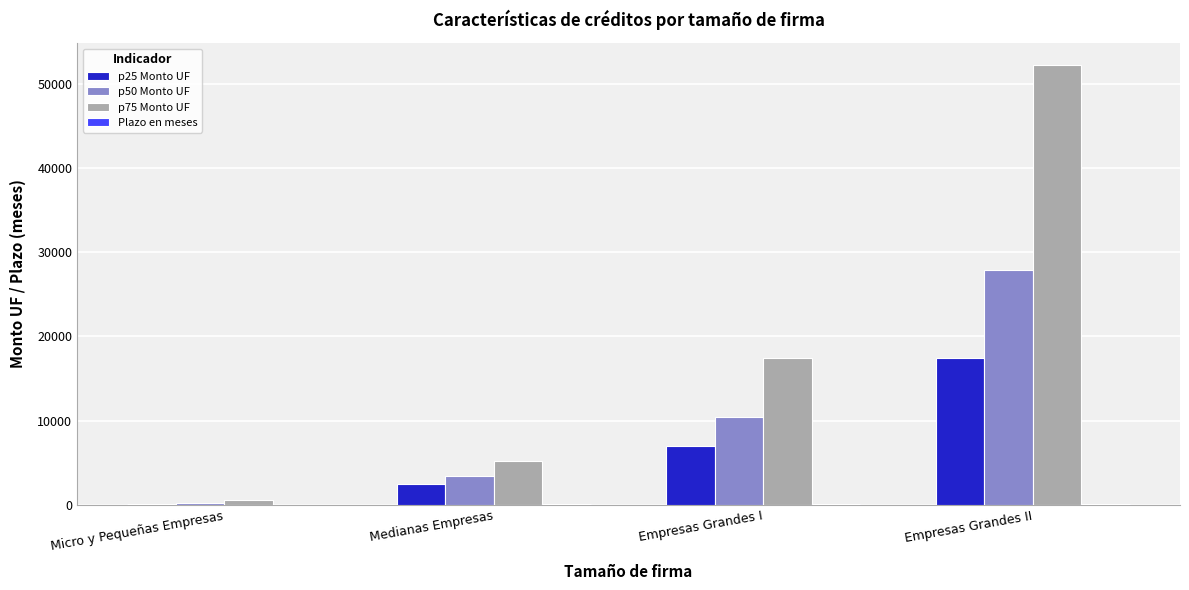

Is it true that p25 Monto UF equals 6939.1 at Empresas Grandes I?

True